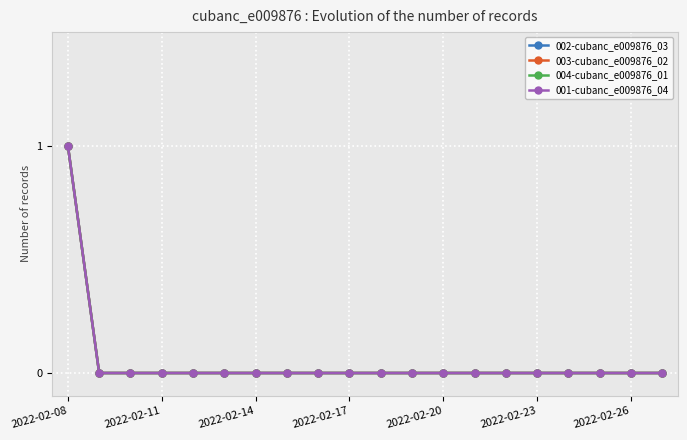

What is the highest value of the 002-cubanc_e009876_03 series?

1